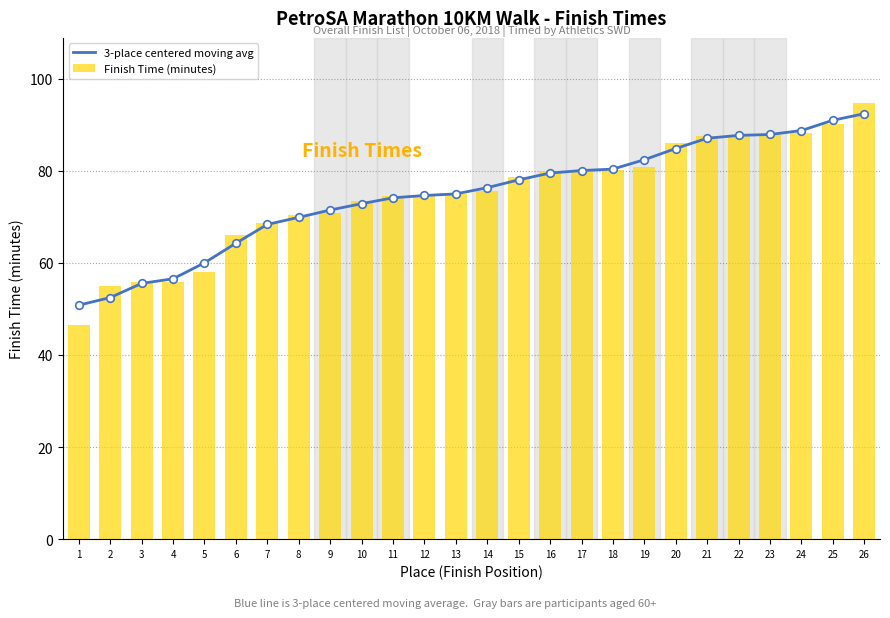

Which series reaches the minimum Y coordinate?

Finish Time (minutes)